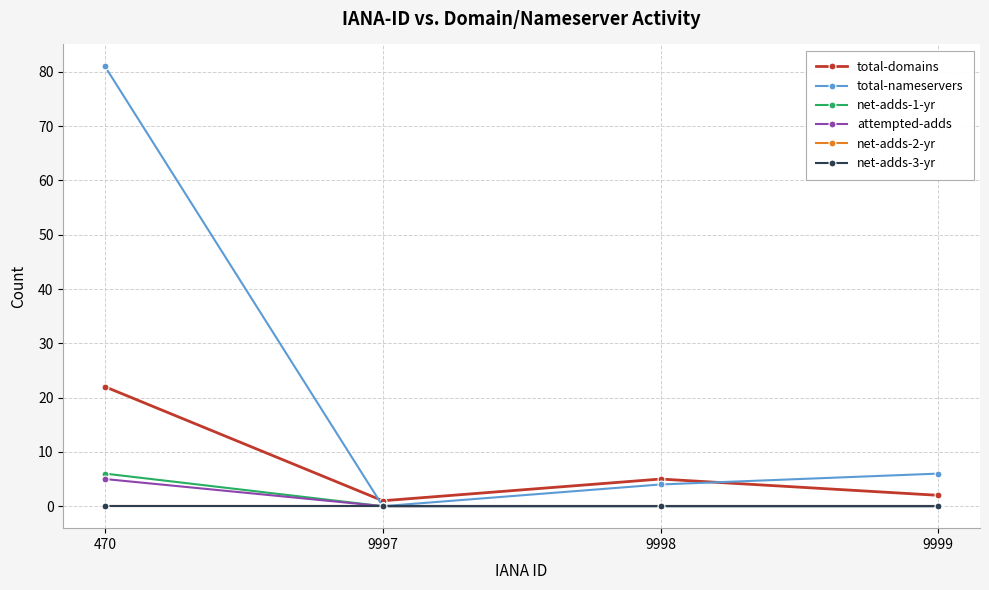

What are all the series names shown in the legend?

total-domains, total-nameservers, net-adds-1-yr, attempted-adds, net-adds-2-yr, net-adds-3-yr